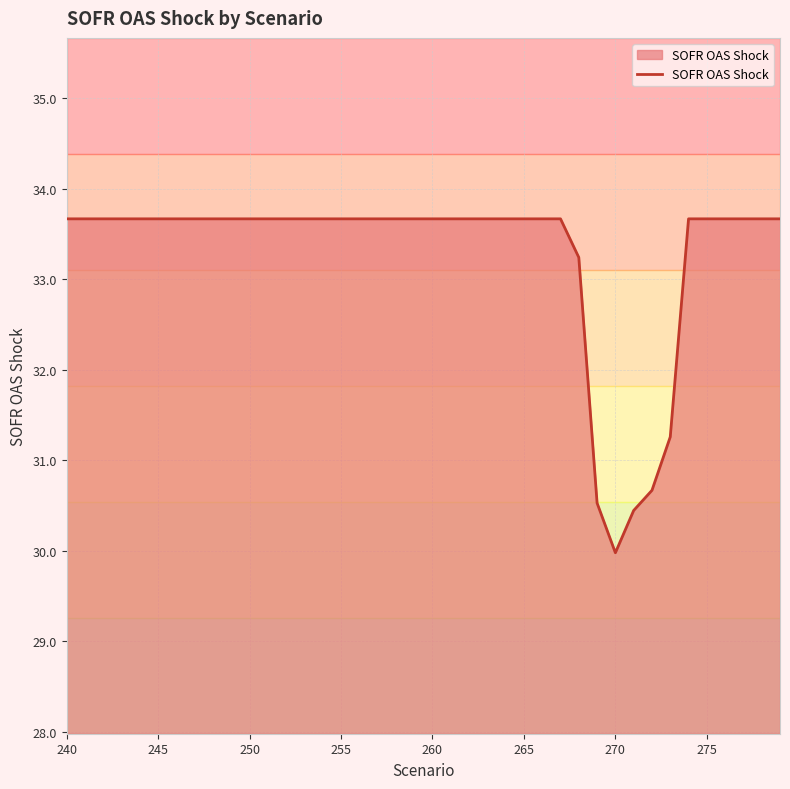

What is the difference between the maximum and minimum values?

3.7